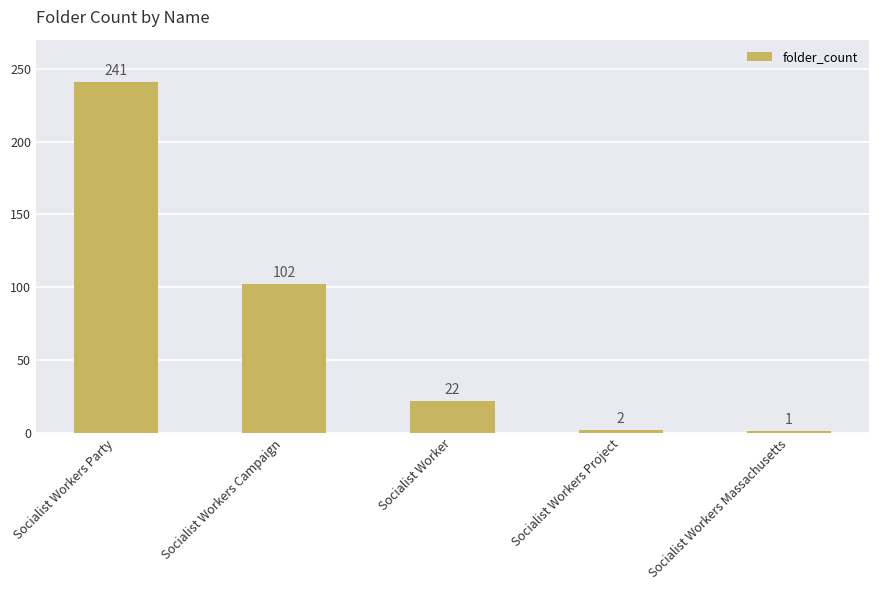

Are the bars grouped side by side (vs. stacked)?

No